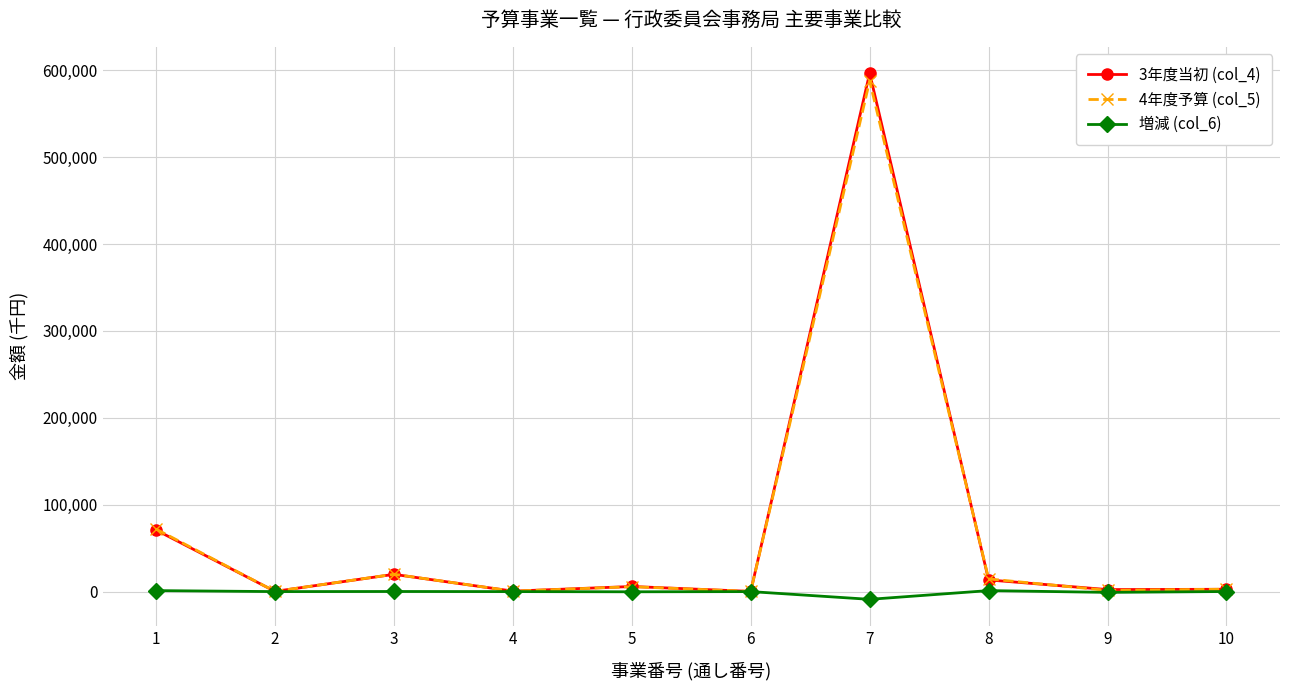

What is the difference between the maximum and minimum values in the 3年度当初 (col_4) series?

596515